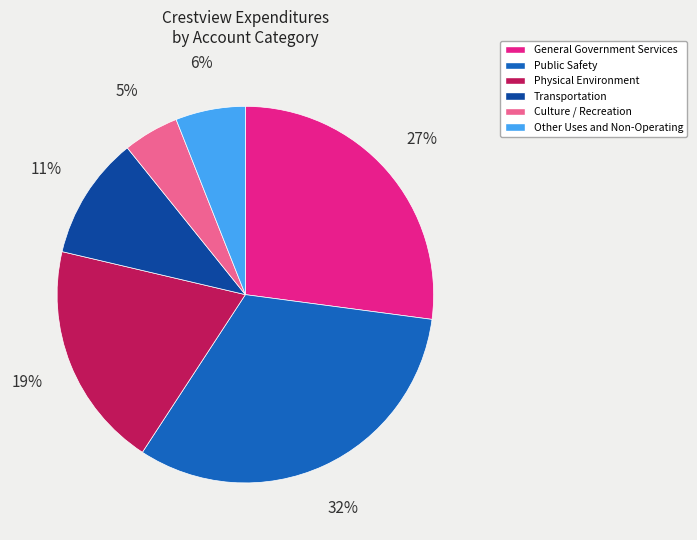

Do General Government Services and Physical Environment together represent more than half of the pie?

No